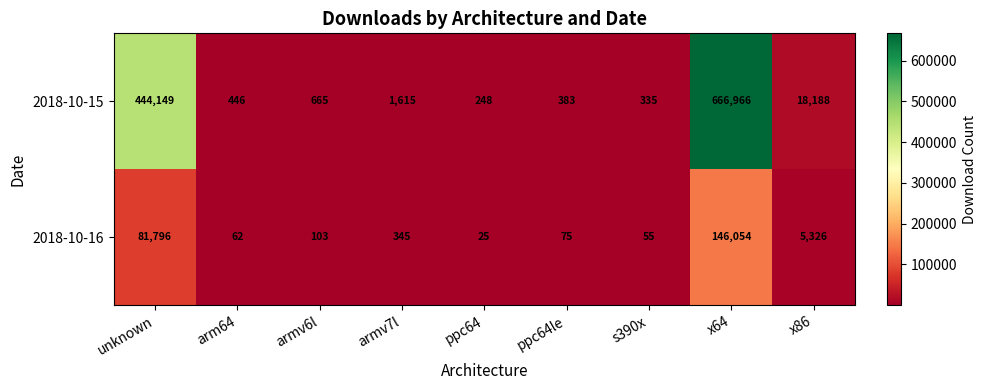

What is the smallest value displayed?

25